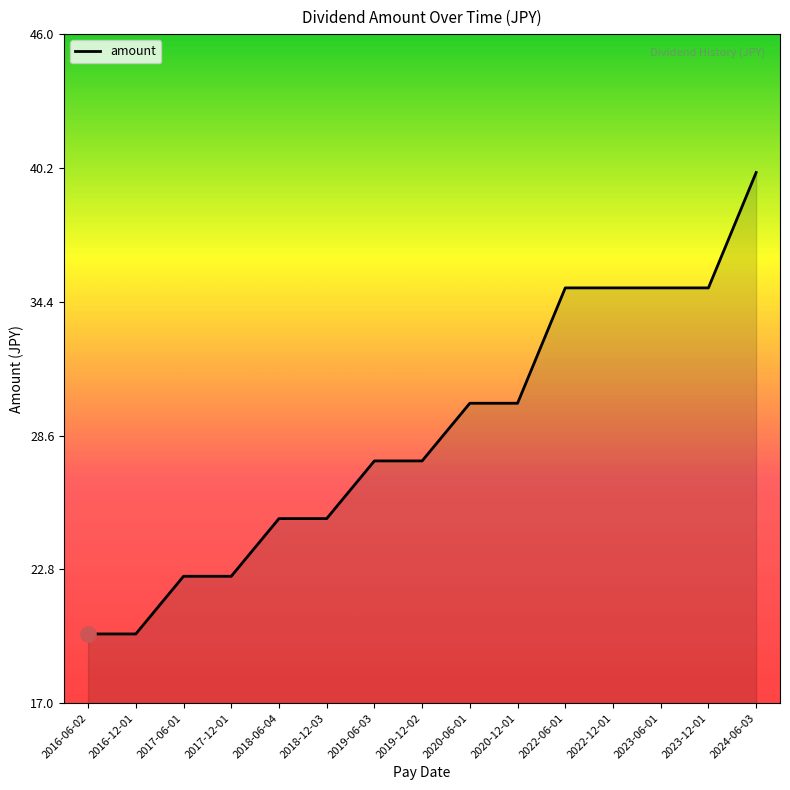

What is the change in value from 2019-06-03 to 2023-12-01?

+7.5